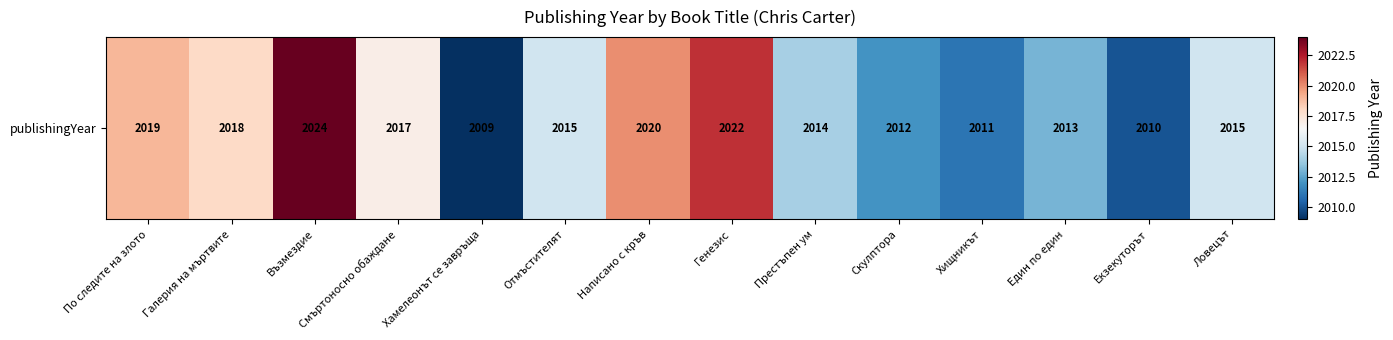

Approximately how many times larger is the value at Възмездие compared to Ловецът?

1.0